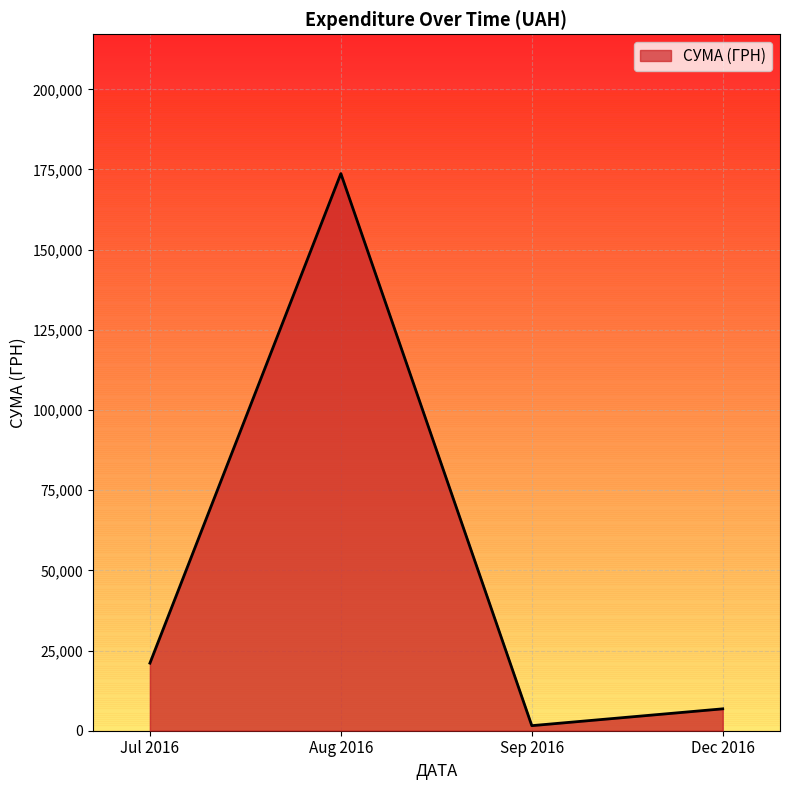

Reading right to left, what are all the values shown in this chart?

Dec 2016=6825.0	Sep 2016=1579.2	Aug 2016=173726.0	Jul 2016=21076.0